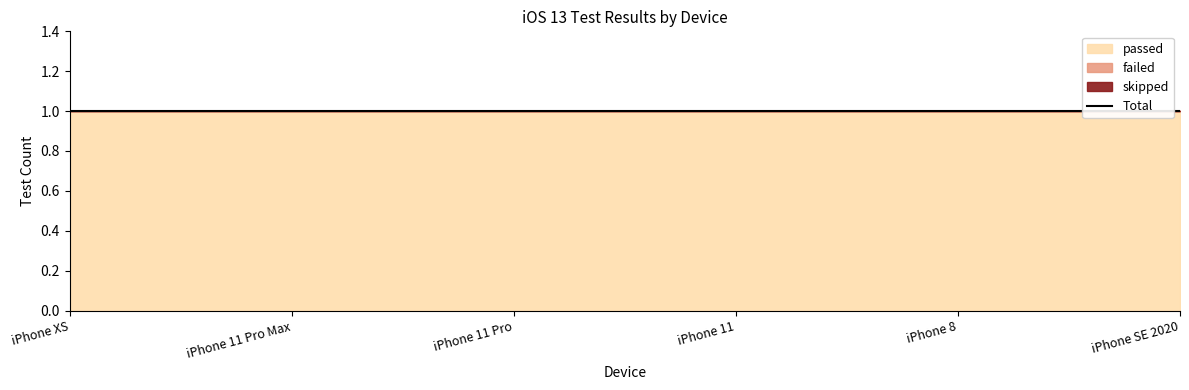

How many data points does each series have?

6